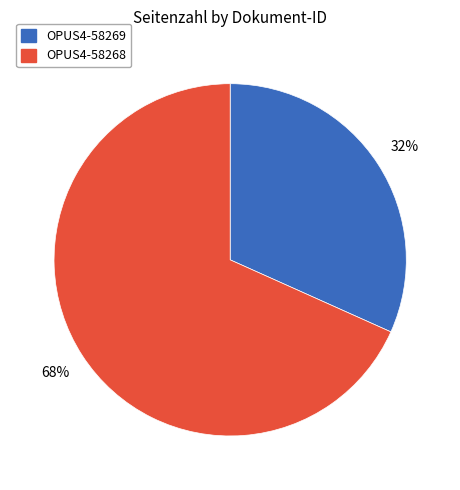

Is there a majority slice in this chart?

Yes